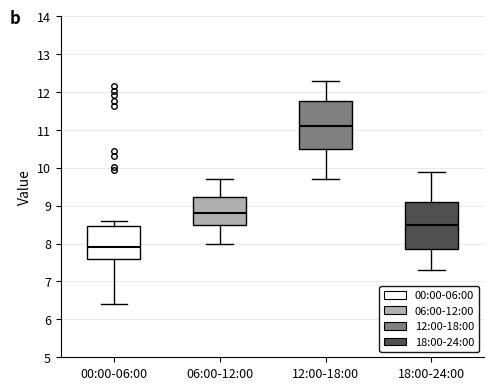

Reading left to right, read every box against the y-axis: the position of its median line, the range the box covers, and the ends of its whiskers. The values are not printed on the chart, so give them approximately, as read against the axis.

00:00-06:00: median 7.9, box 7.6 to 8.5, whiskers 6.4 to 8.6
06:00-12:00: median 8.8, box 8.5 to 9.2, whiskers 8.0 to 9.7
12:00-18:00: median 11.1, box 10.5 to 11.8, whiskers 9.7 to 12.3
18:00-24:00: median 8.5, box 7.9 to 9.1, whiskers 7.3 to 9.9